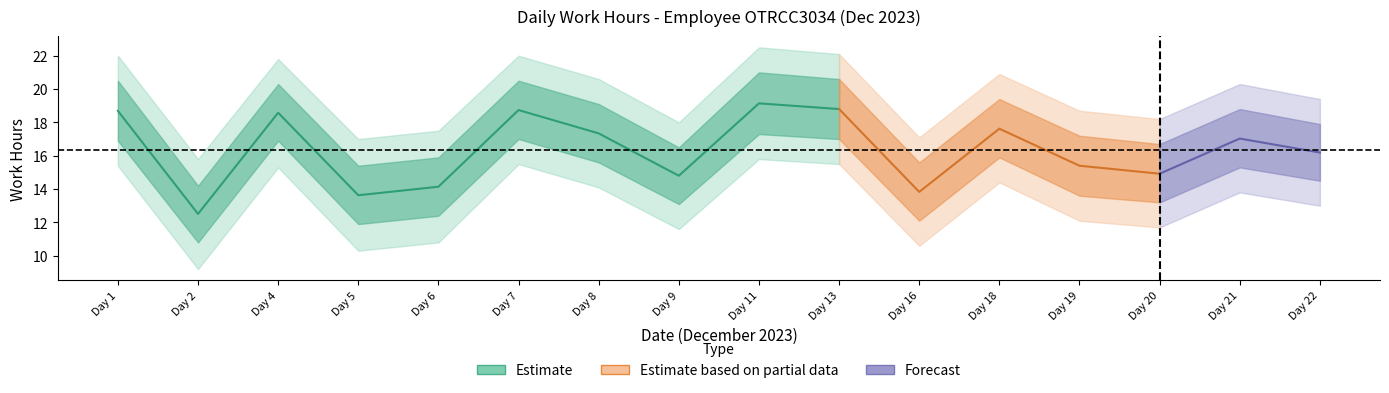

True or false: hours_upper and hours_lower intersect in this chart.

False